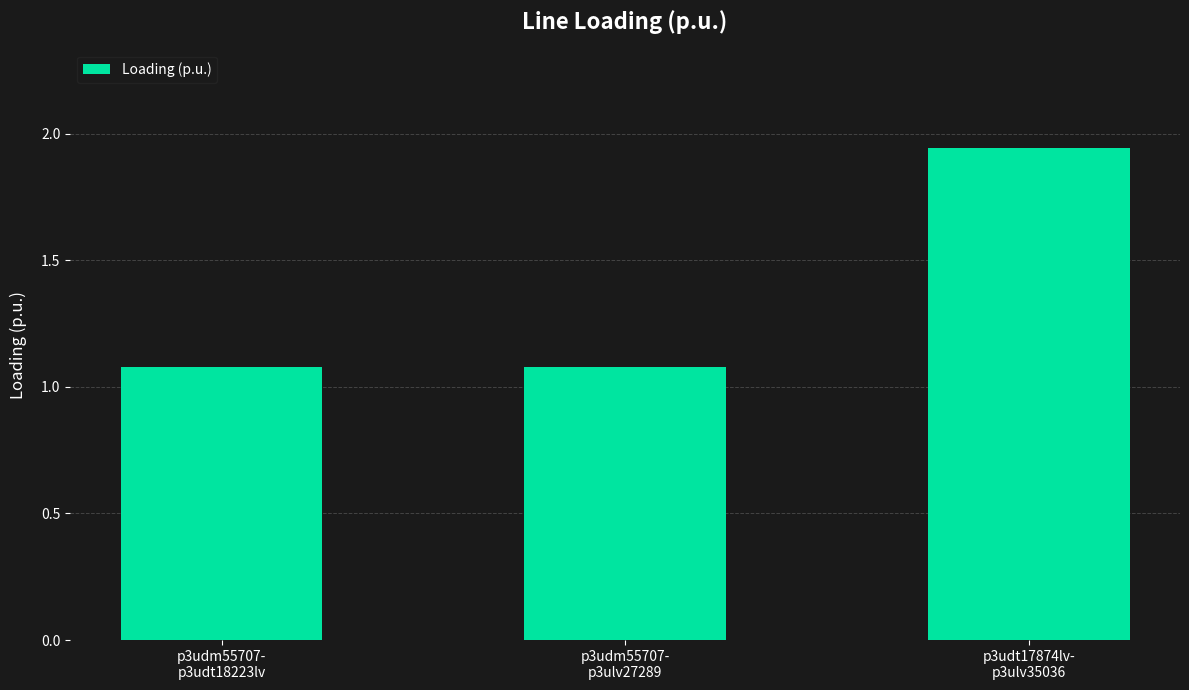

Are the bars grouped side by side (vs. stacked)?

No